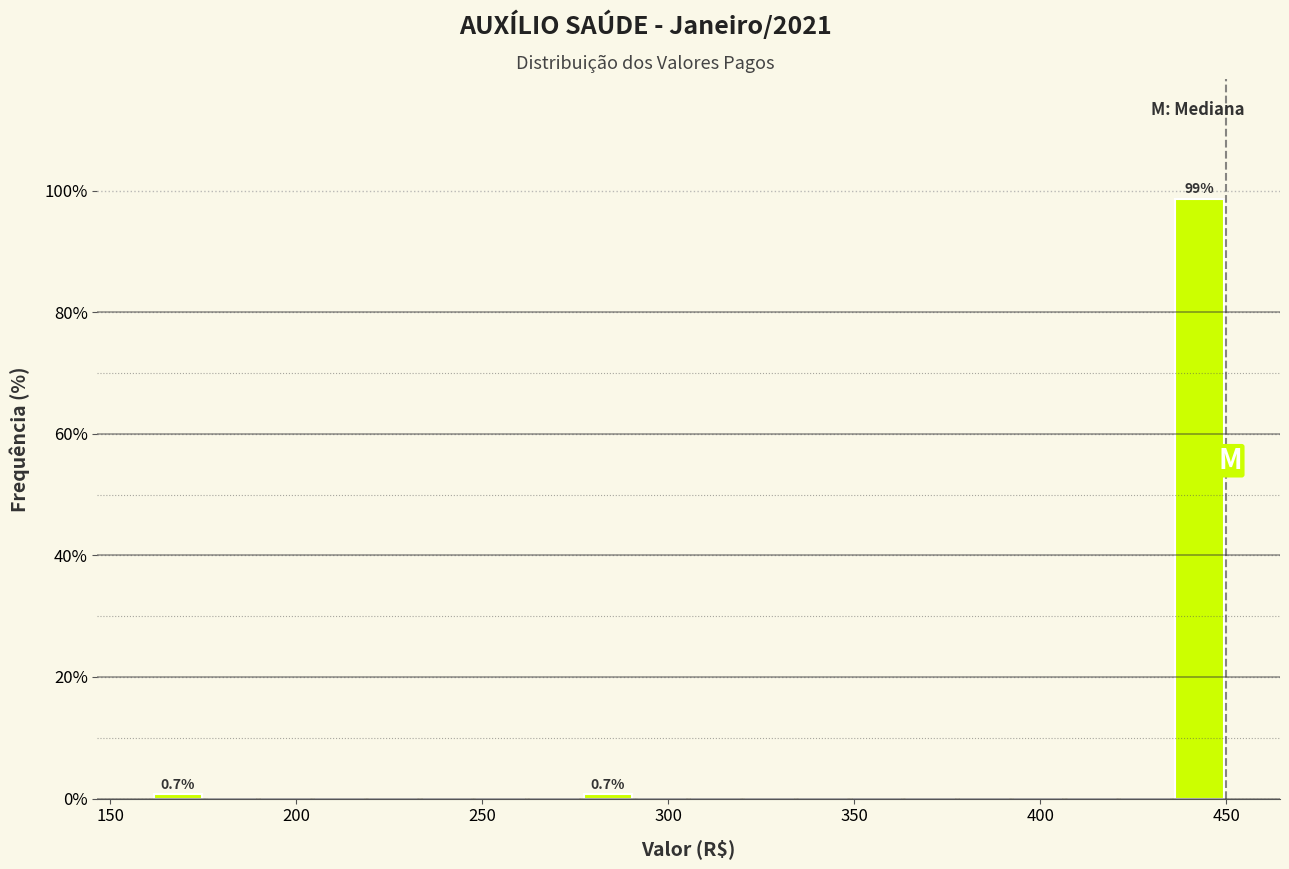

Read against the x-axis, roughly where is the centre of the tallest bar?

445